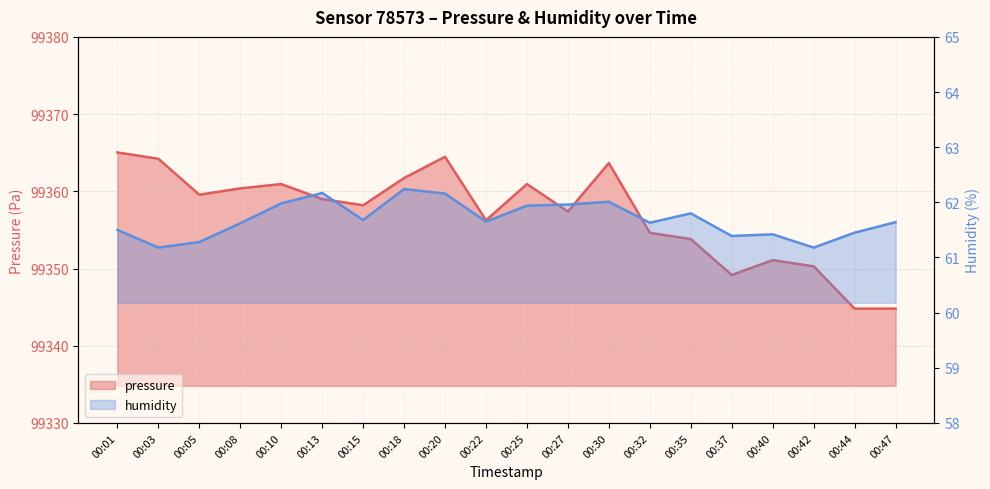

Reading left to right, list all the values displayed in this chart.

pressure: 99365.0	99364.2	99359.6	99360.4	99360.9	99359.0	99358.2	99361.7	99364.5	99356.2	99360.9	99357.4	99363.7	99354.6	99353.8	99349.2	99351.1	99350.3	99344.8	99344.8
humidity: 61.5	61.2	61.3	61.6	62.0	62.2	61.7	62.2	62.2	61.6	61.9	62.0	62.0	61.6	61.8	61.4	61.4	61.2	61.5	61.6